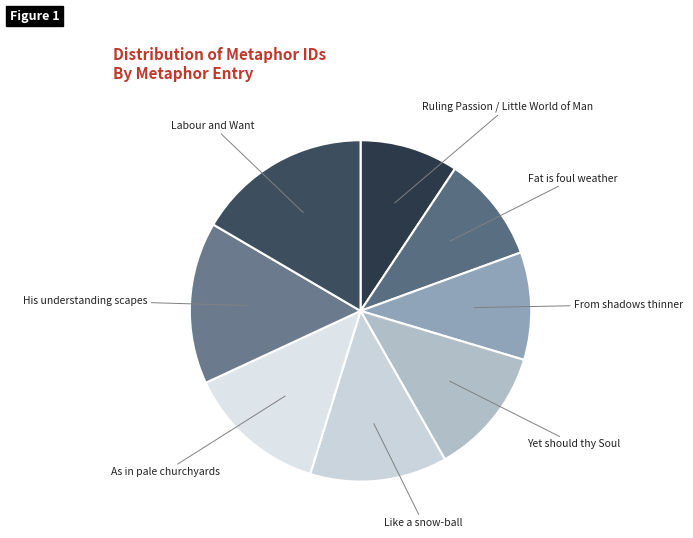

How many segments does this pie chart have?

8